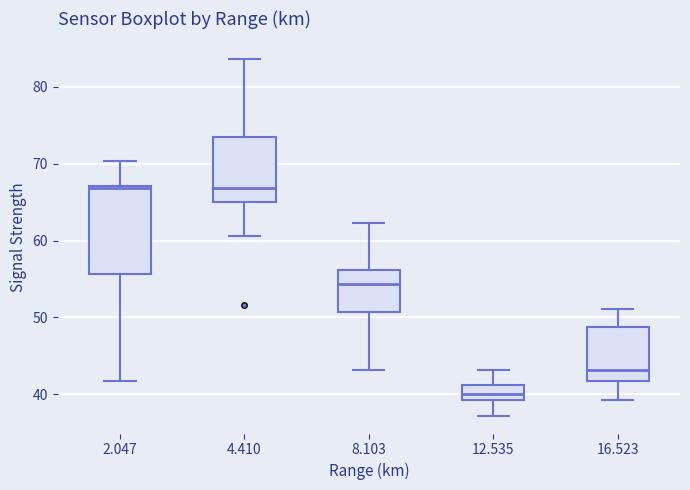

Where does the median line of the box at x = 16.523 sit on the y-axis? The values are not printed on the chart, so give them approximately, as read against the axis.

43